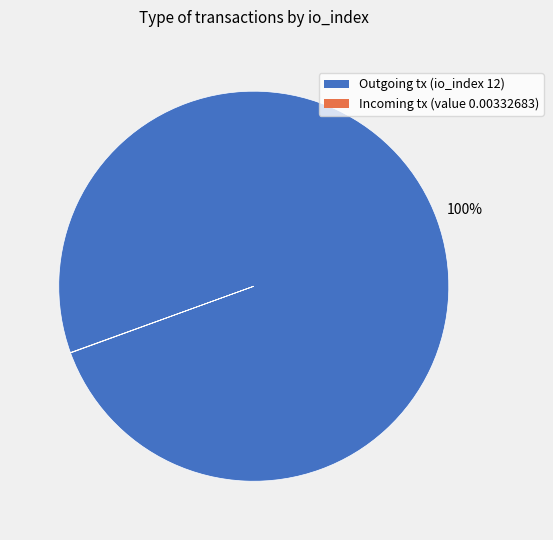

To the nearest percent, what is the average slice percentage?

50%